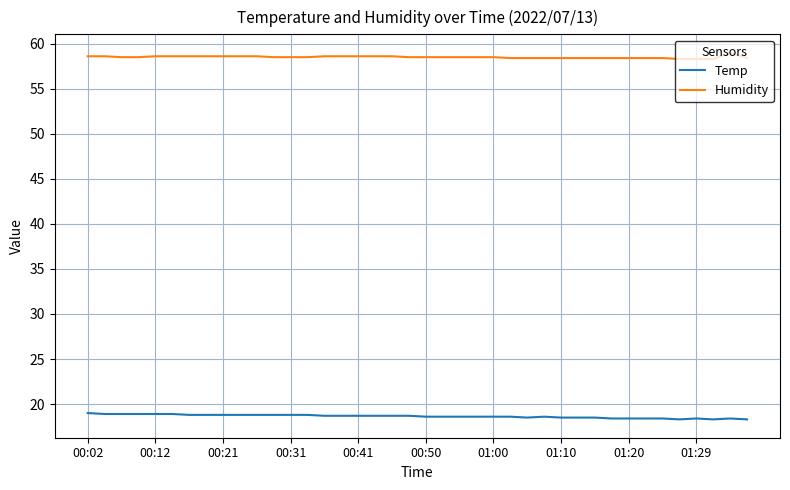

What is the lowest value of the Humidity series?

58.3